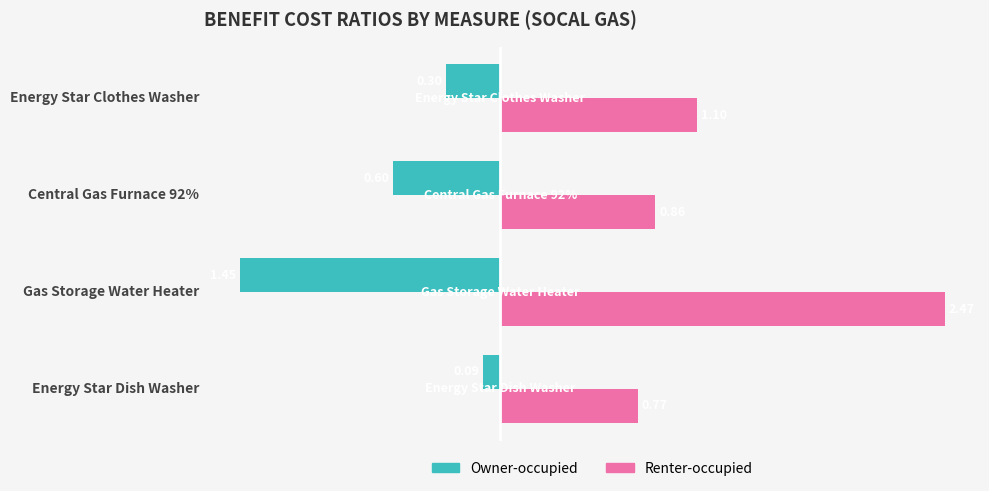

How many categories are shown in the chart?

4